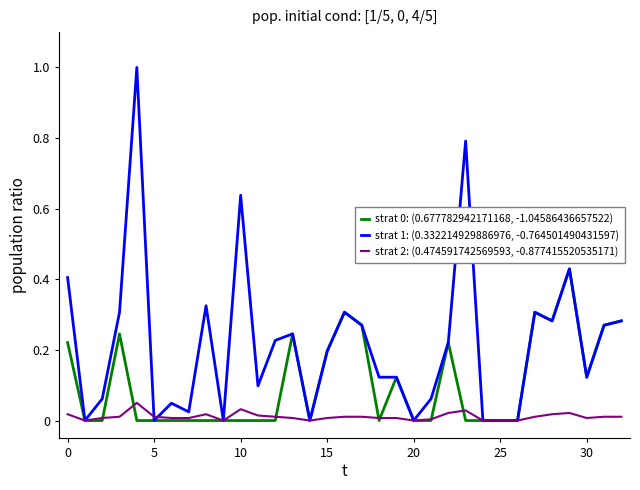

Does the chart have visible grid lines?

No